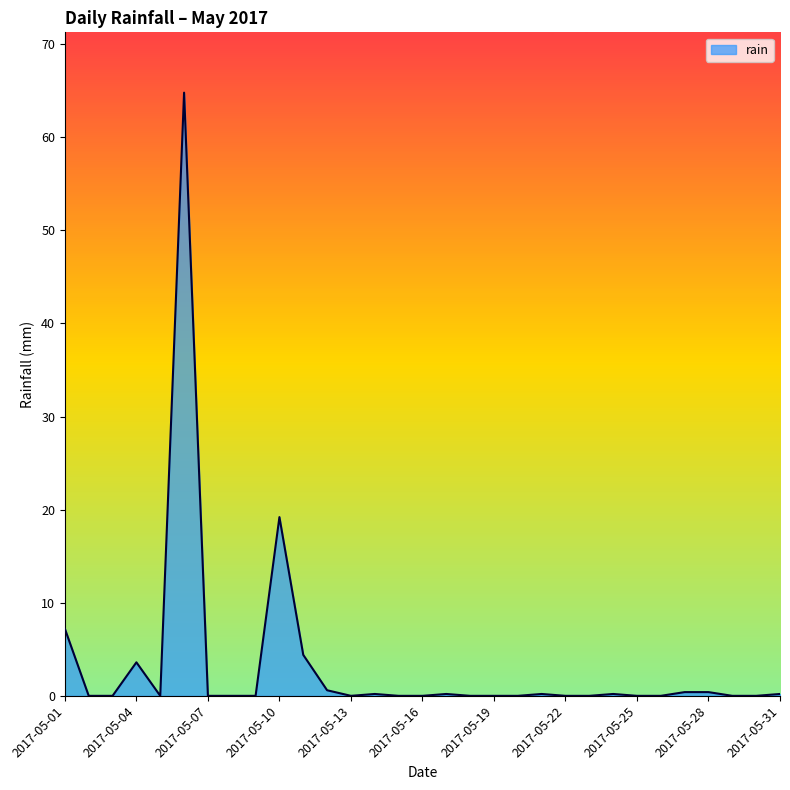

What is the greatest value displayed?

64.8